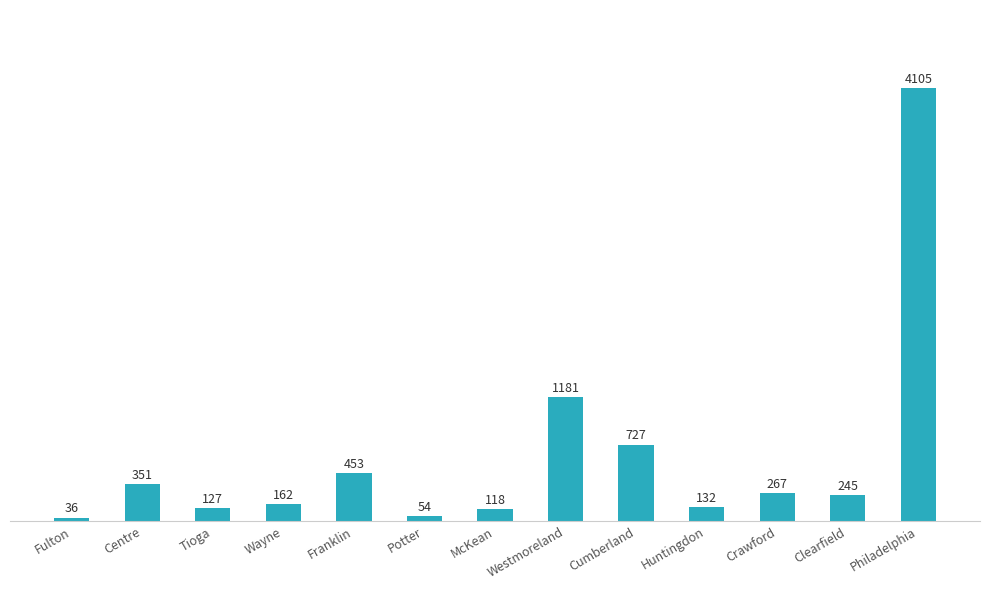

List the labels in order of value, largest first.

Philadelphia, Westmoreland, Cumberland, Franklin, Centre, Crawford, Clearfield, Wayne, Huntingdon, Tioga, McKean, Potter, Fulton